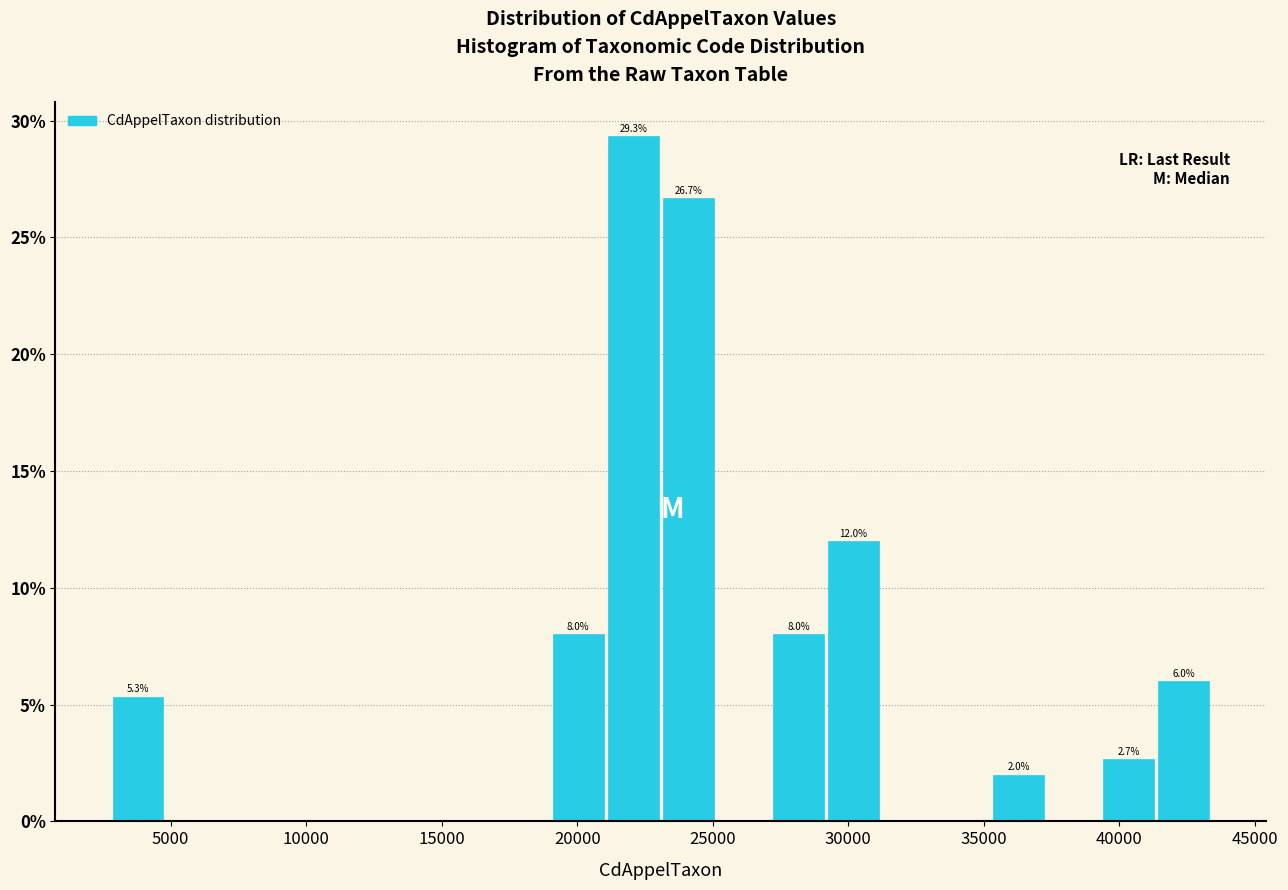

Which range on the x-axis has the tallest bar?

21000 to 23000